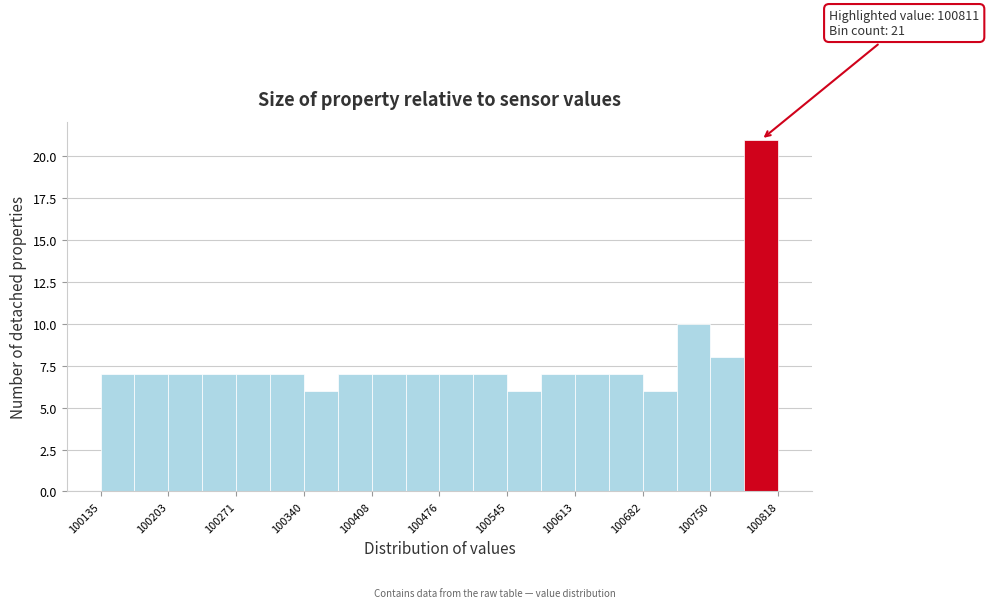

Read against the x-axis, roughly where is the centre of the tallest bar?

100800